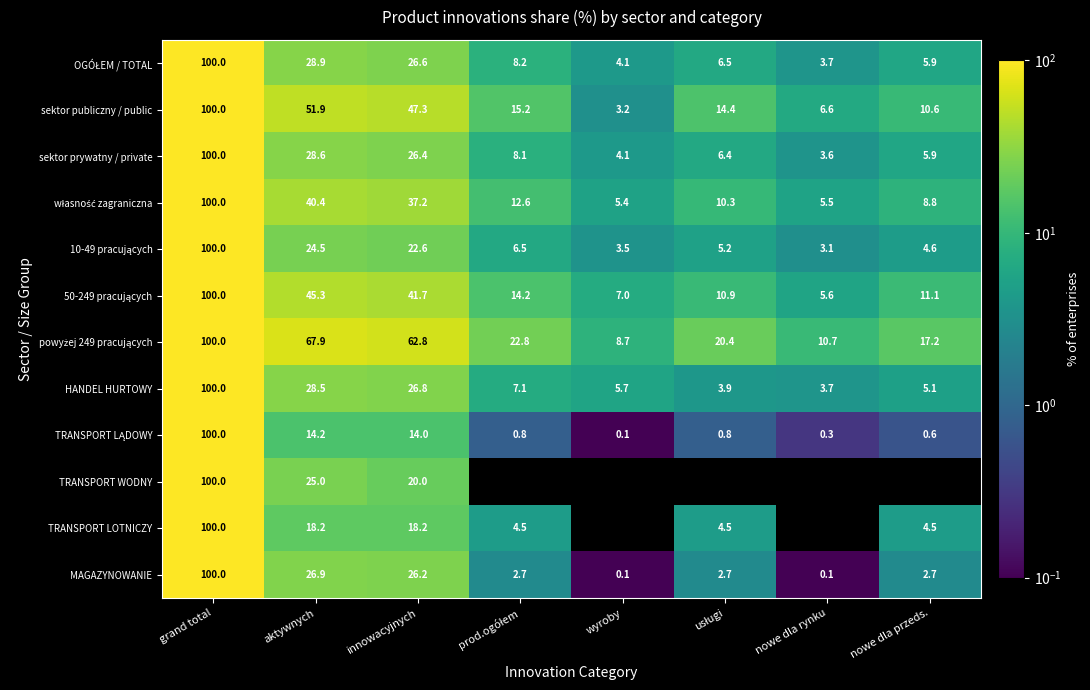

The HANDEL HURTOWY series shows 9.2 at innowacyjnych. True or false?

False